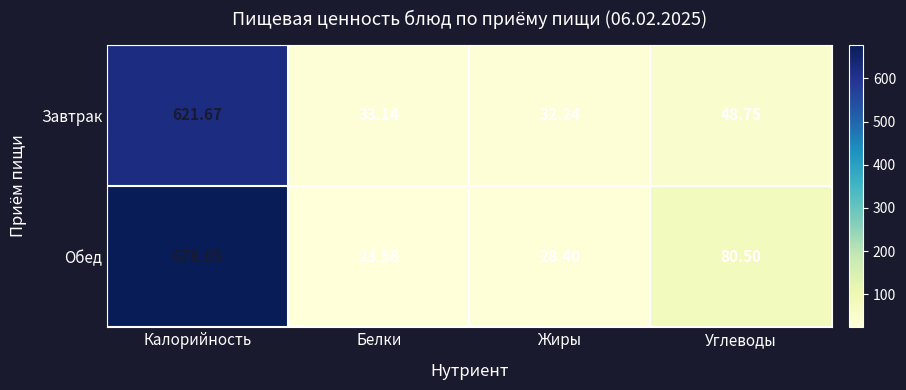

Count the number of categories in the chart.

4